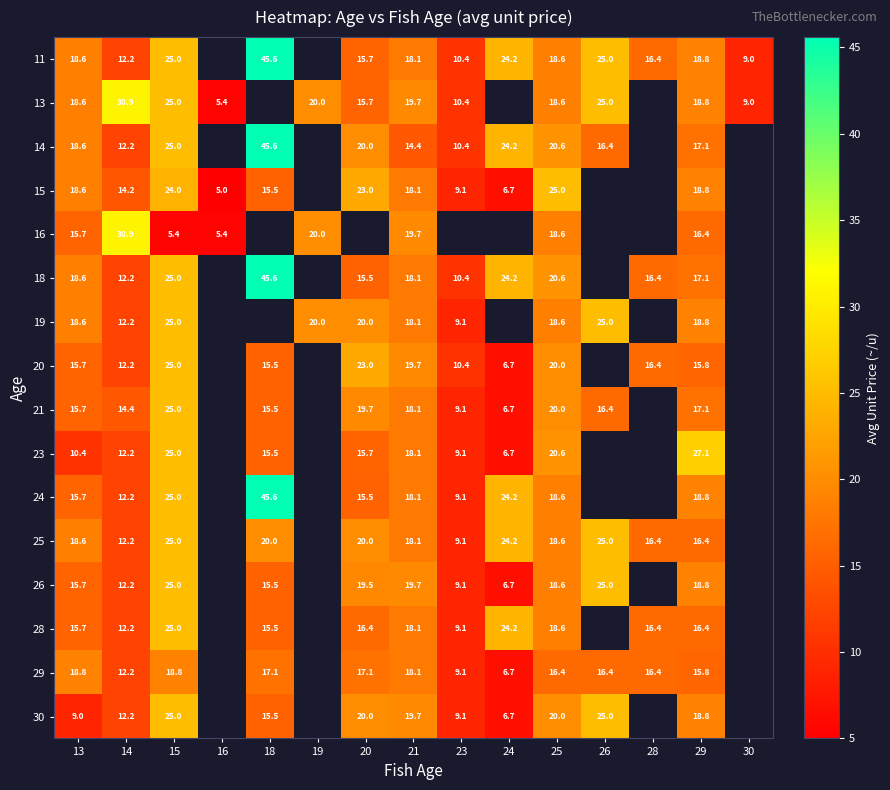

The value of 14 at 29 is 17.1. True or false?

True